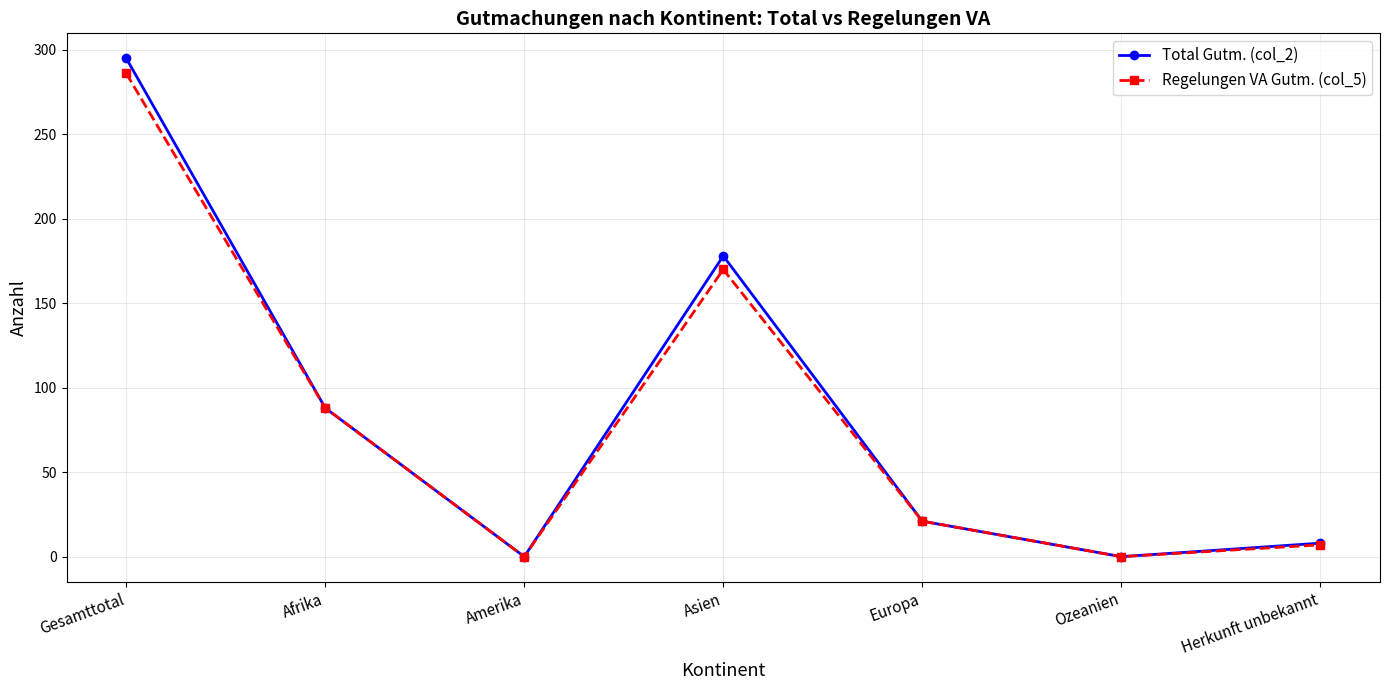

Between Asien and Europa, which series saw the biggest shift?

Total Gutm. (col_2)